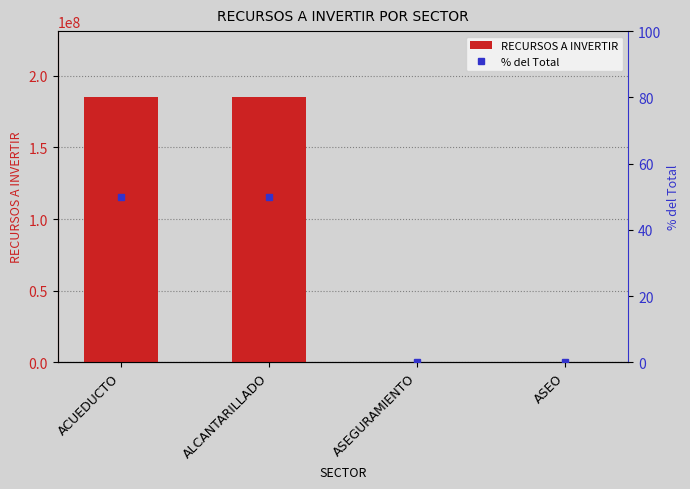

Which series changed the most between ASEGURAMIENTO and ASEO?

RECURSOS A INVERTIR